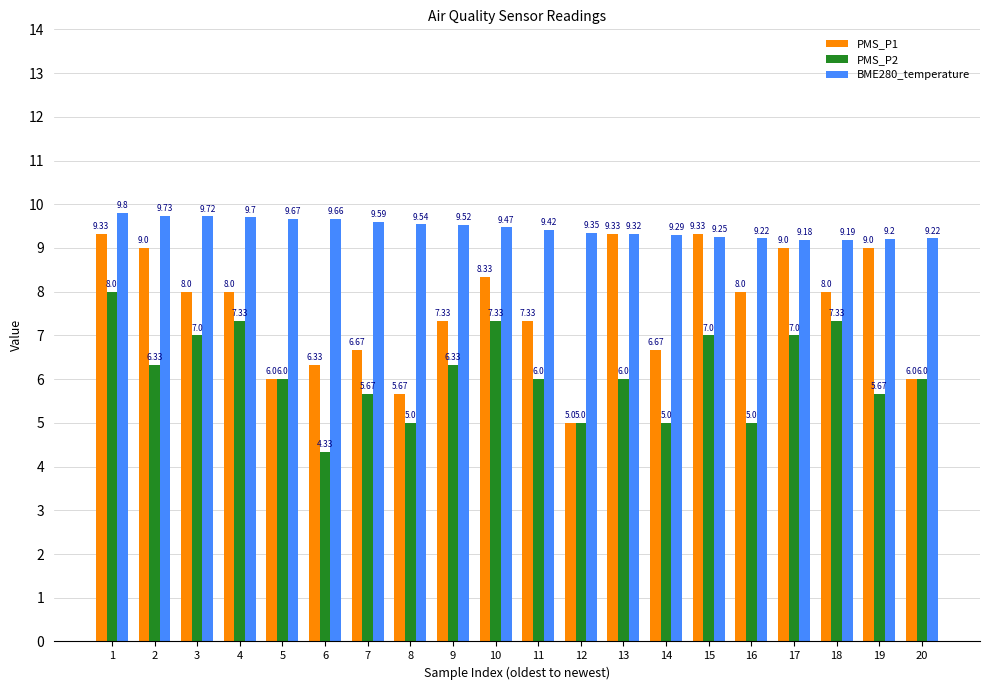

What is the approximate value of PMS_P1 at 5?

6.0